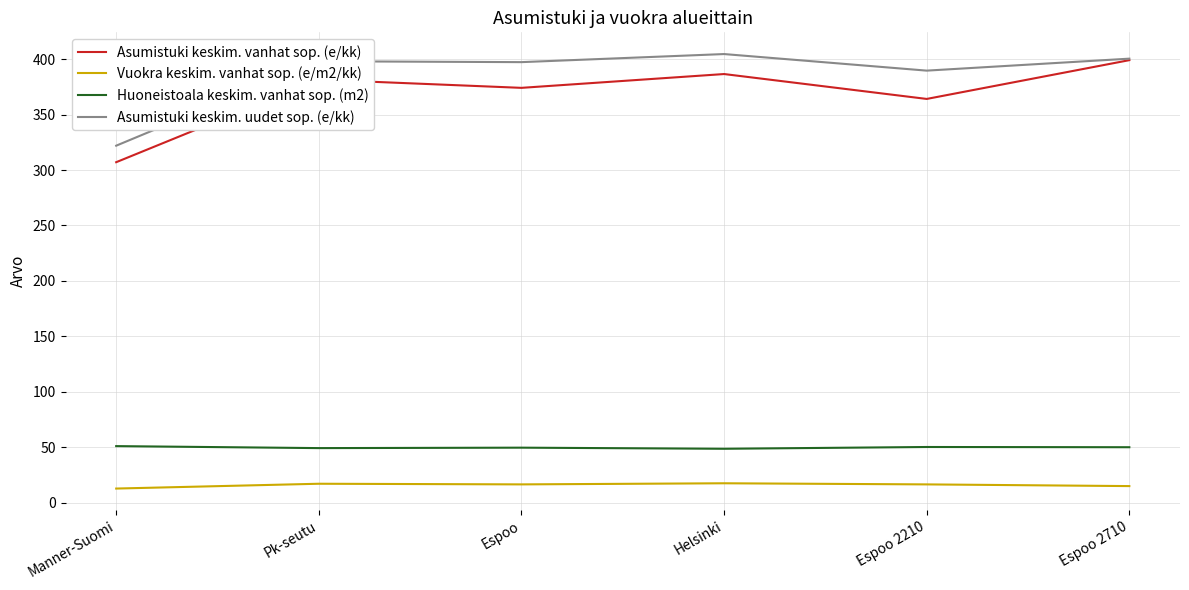

What is the spread (max minus min) of values at Manner-Suomi?

309.3